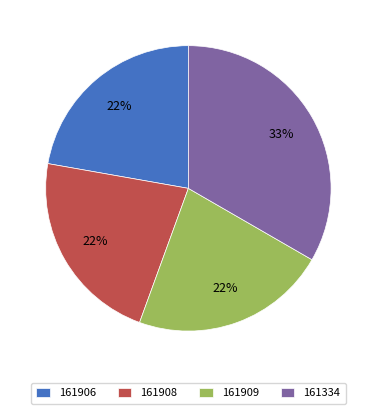

Does 161909 represent more than half of the total?

No